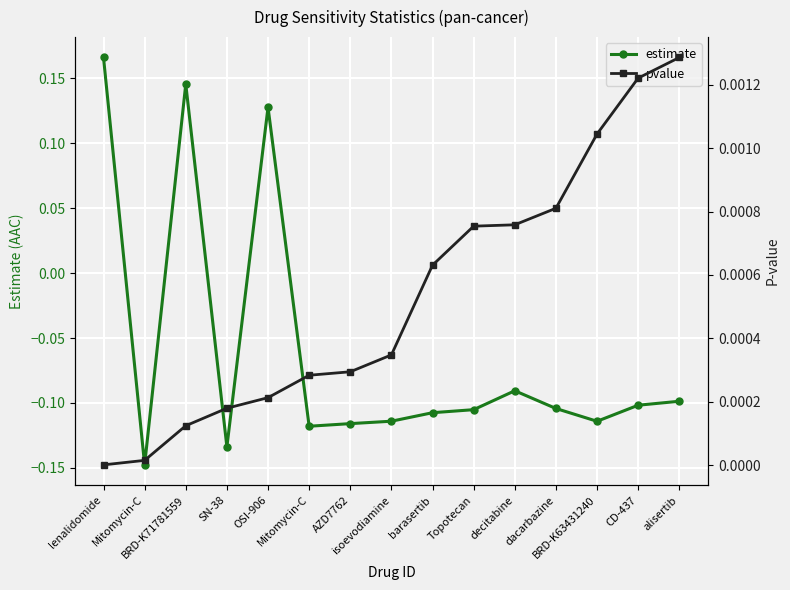

In estimate, how many points are higher than both neighbors (excluding endpoints)?

3